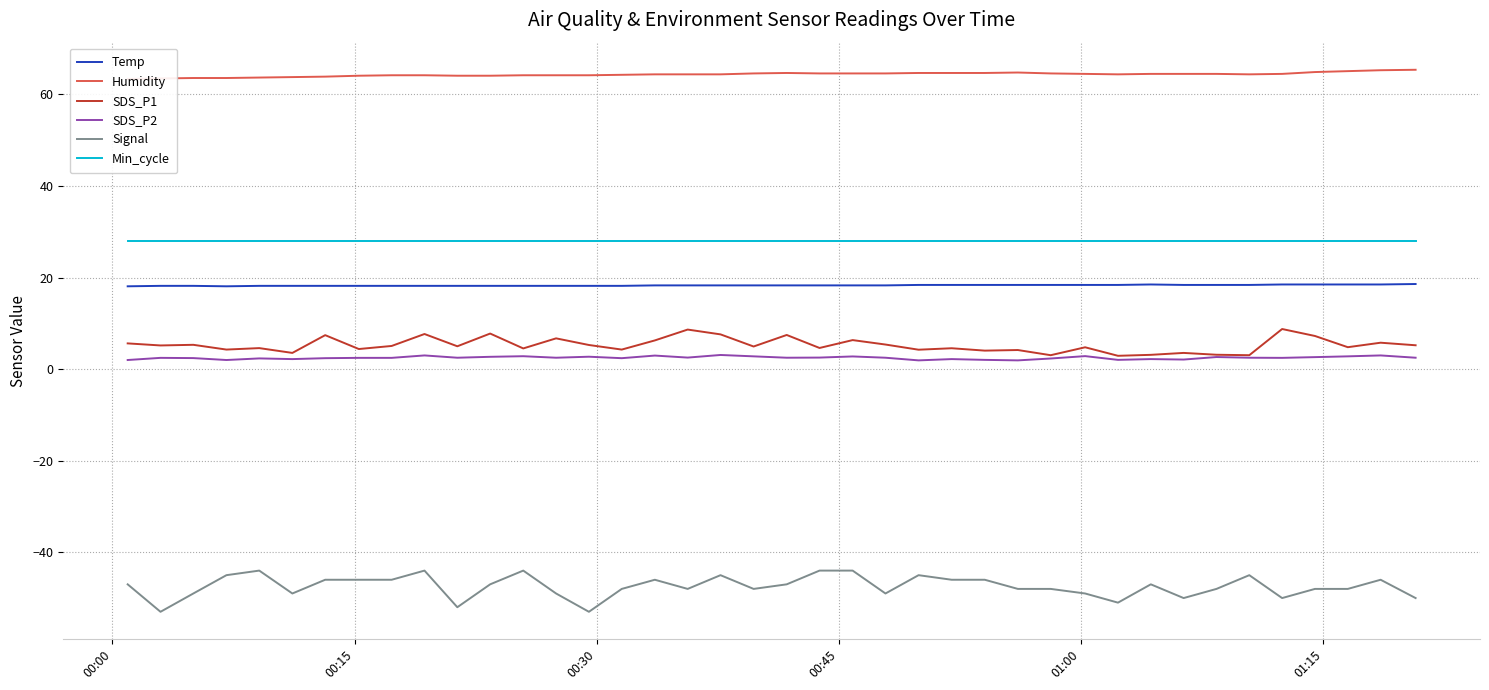

What is the lowest value of the Min_cycle series?

28.0